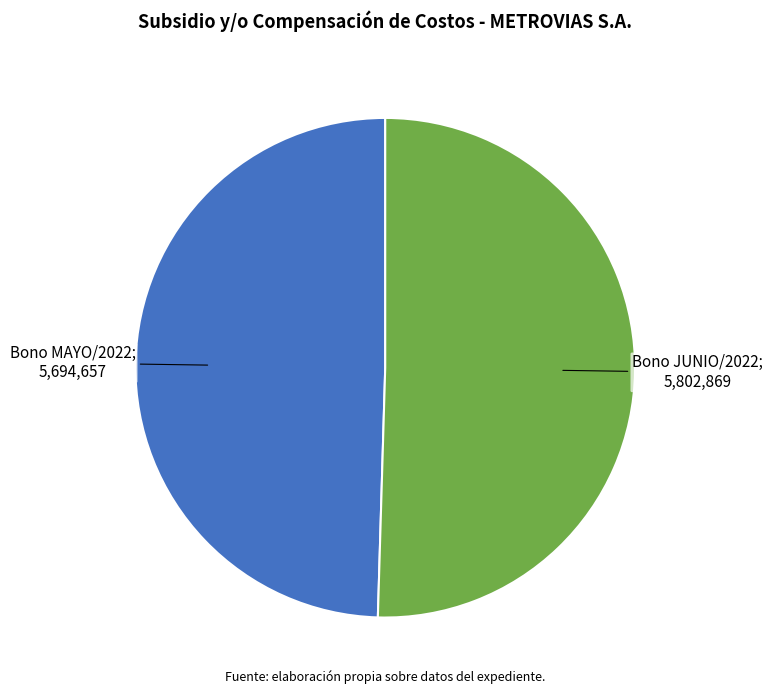

Is there a majority slice in this chart?

Yes